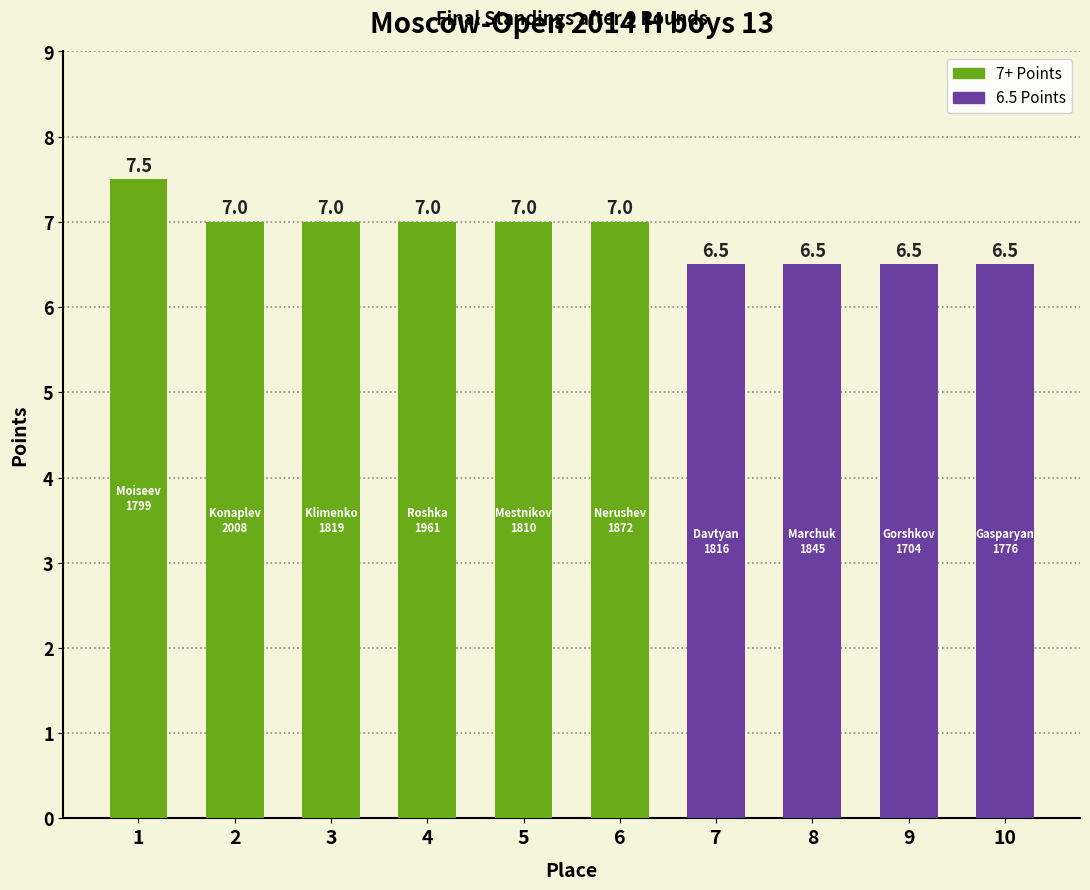

Reading left to right, what are all the values shown in this chart?

7.5	7.0	7.0	7.0	7.0	7.0	6.5	6.5	6.5	6.5